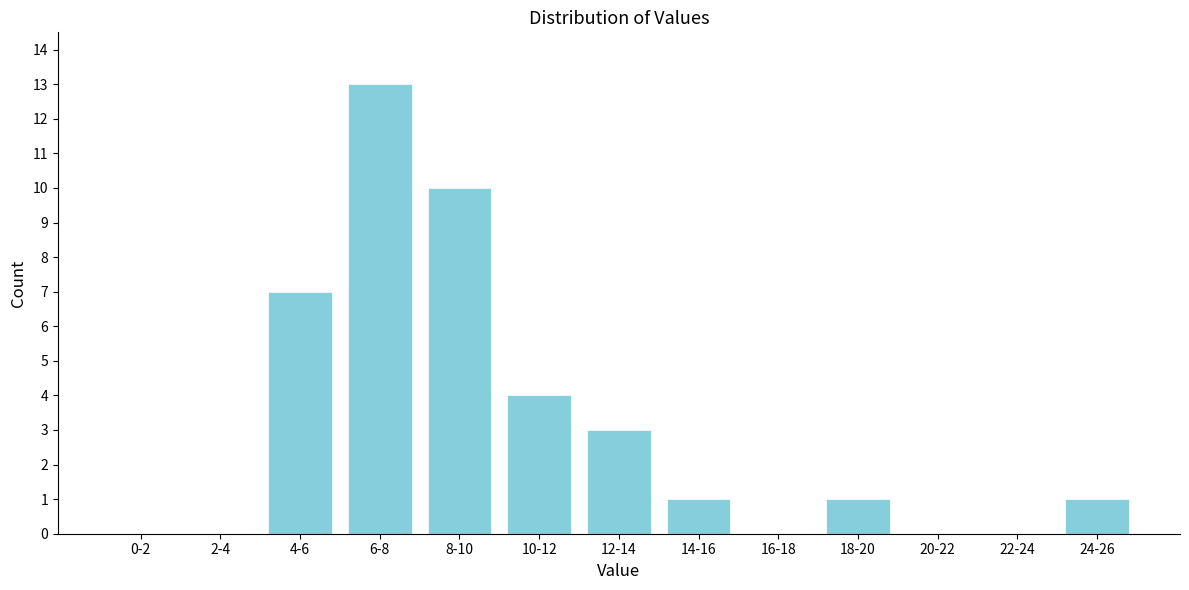

Reading left to right, list all the values displayed in this chart.

0-2=0	2-4=0	4-6=7	6-8=13	8-10=10	10-12=4	12-14=3	14-16=1	16-18=0	18-20=1	20-22=0	22-24=0	24-26=1